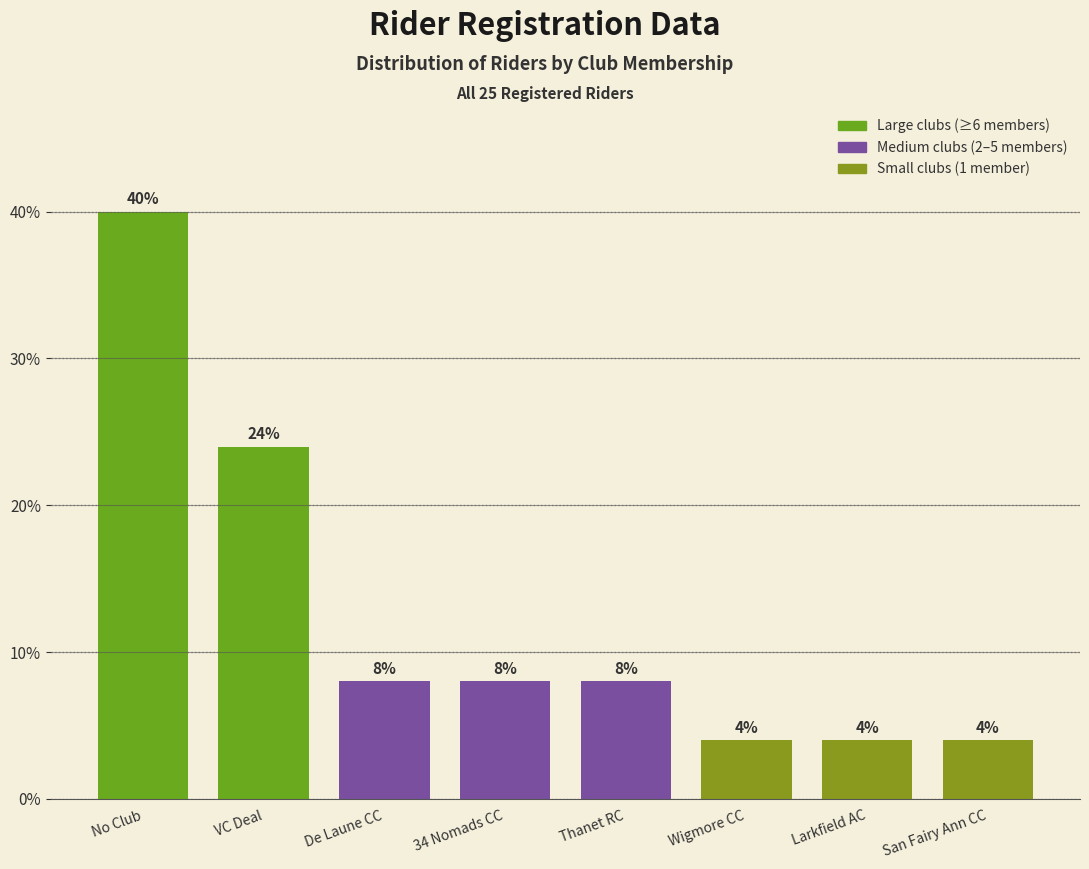

Reading left to right, list all the values displayed in this chart.

No Club=40	VC Deal=24	De Laune CC=8	34 Nomads CC=8	Thanet RC=8	Wigmore CC=4	Larkfield AC=4	San Fairy Ann CC=4